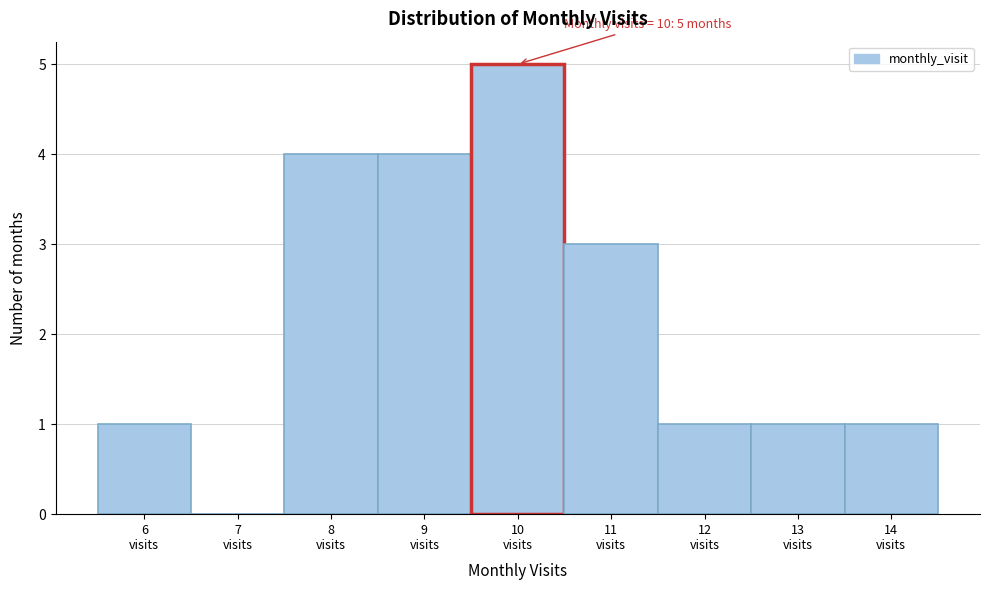

Which range on the x-axis has the tallest bar?

9.5 to 10.5